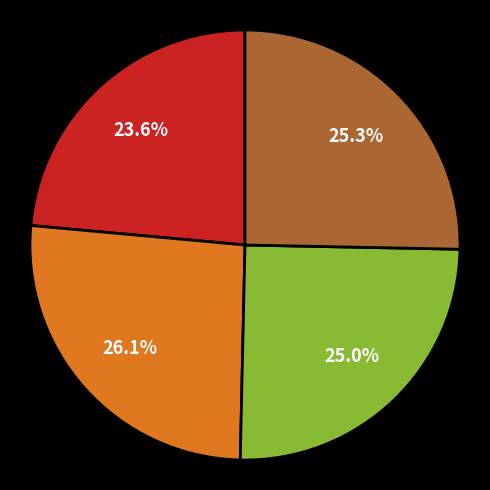

Does any single category account for the majority?

No